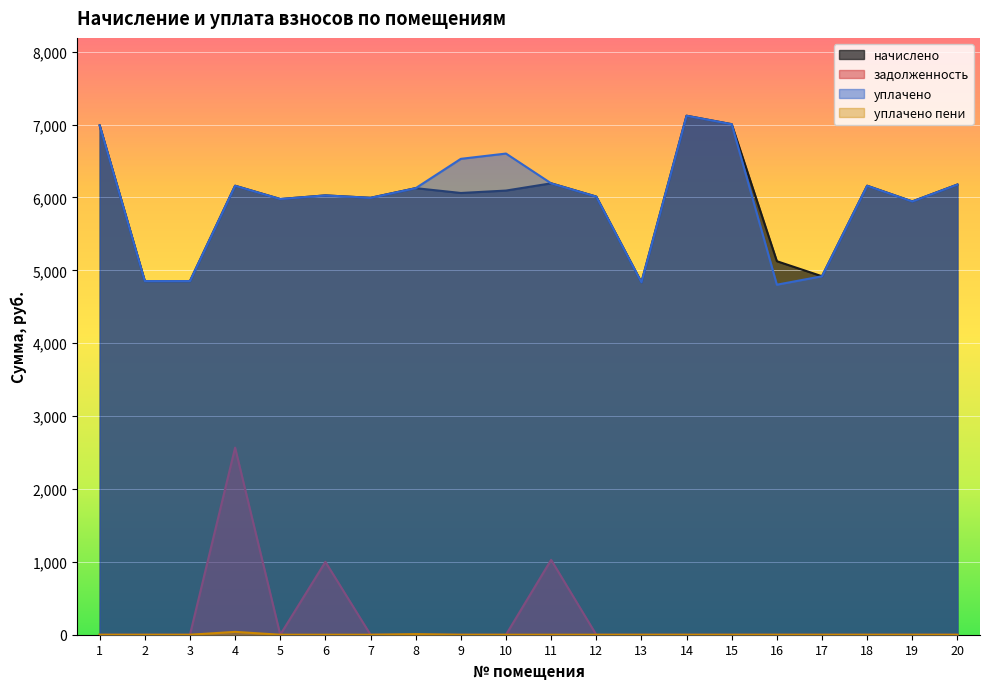

True or false: начислено and задолженность cross at least once.

False